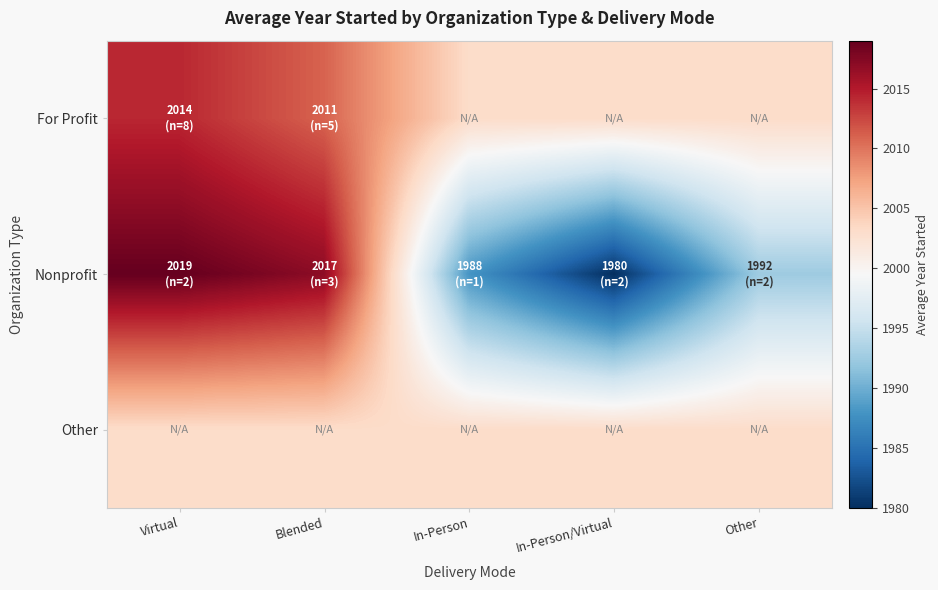

How many categories are shown in the chart?

5